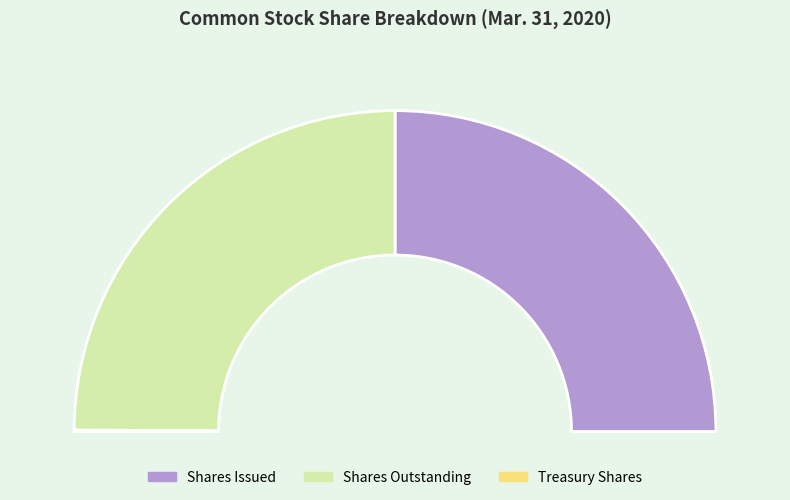

The Common stock, shares outstanding slice represents 57% of the pie. True or false?

False